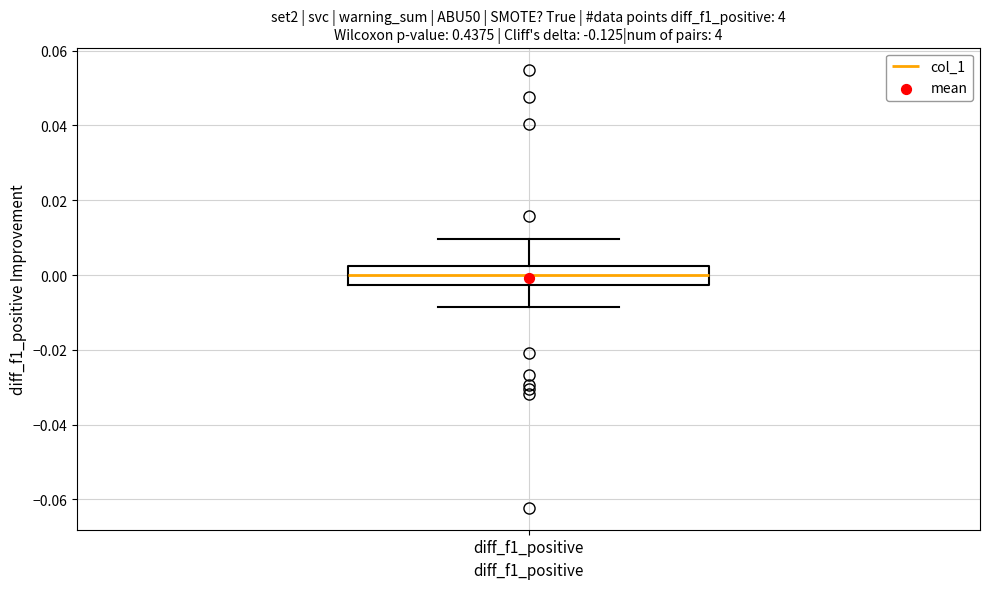

Transcribe this box plot: give where the median line is, the range the box spans, and where the two whiskers end, as read against the y-axis. The values are not printed on the chart, so give them approximately, as read against the axis.

median 0.000, box -0.002 to 0.002, whiskers -0.008 to 0.010